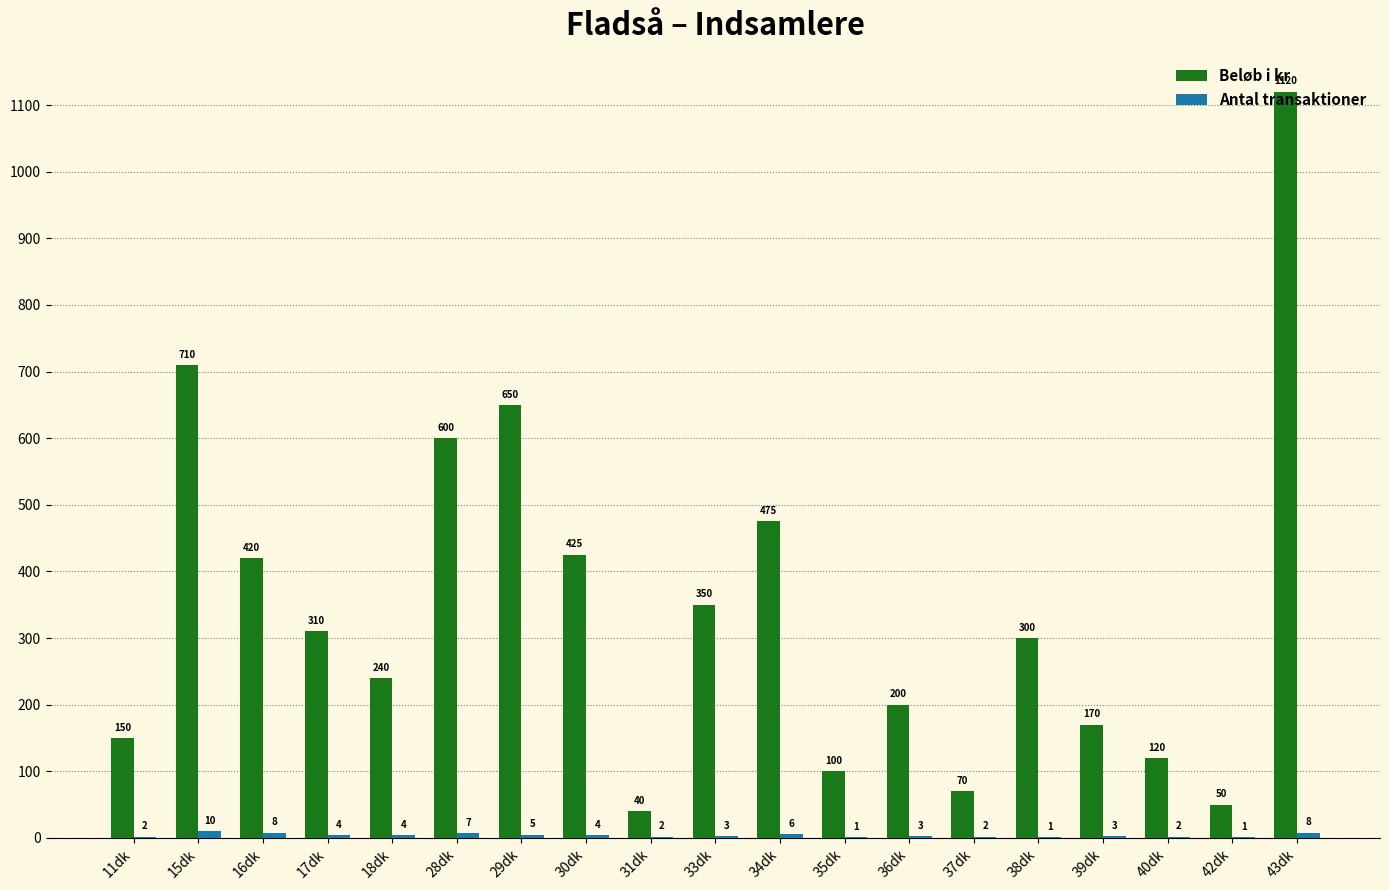

At which label does Beløb i kr reach its peak?

43dk